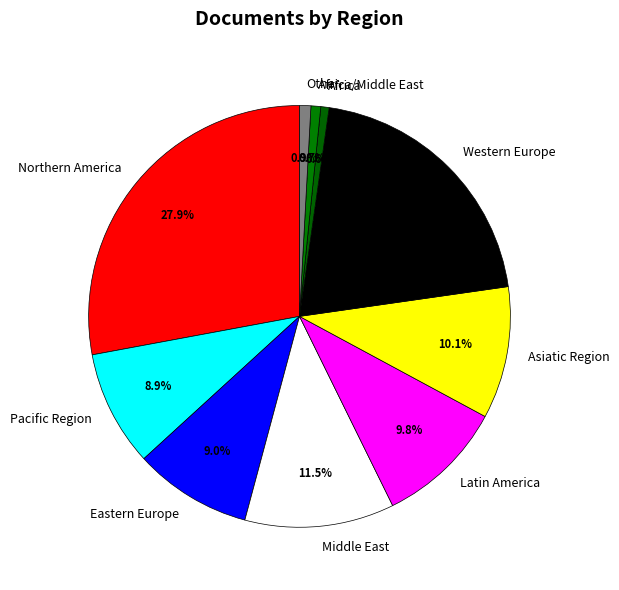

To the nearest percent, what is the difference between the Latin America and Pacific Region slice percentages?

1%